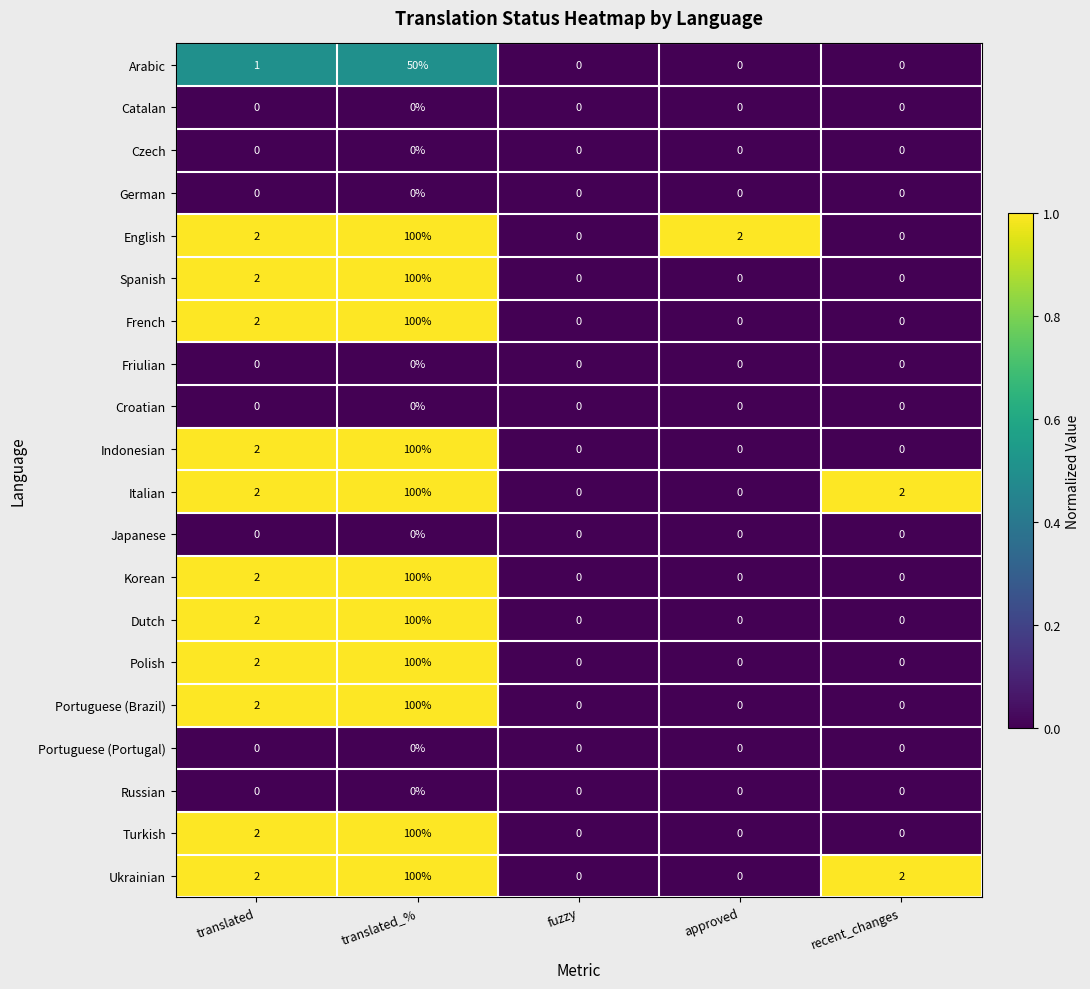

What is the highest value of the Ukrainian series?

100